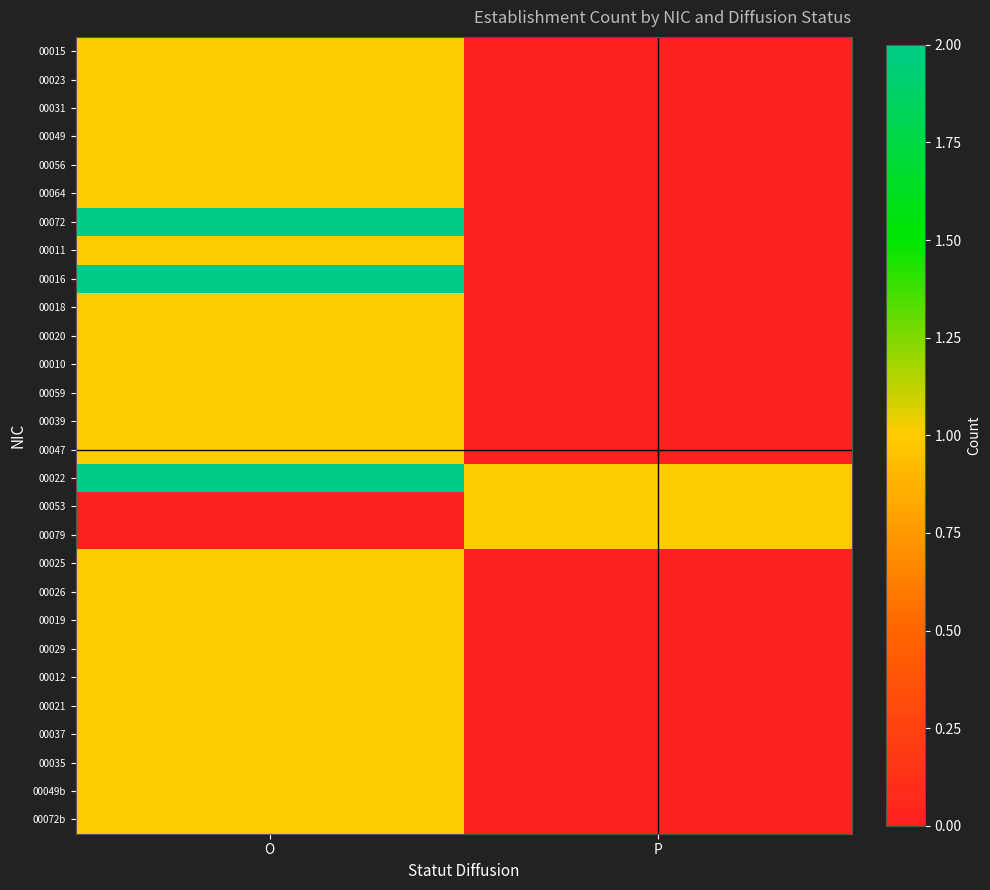

How many data points does each series have?

2